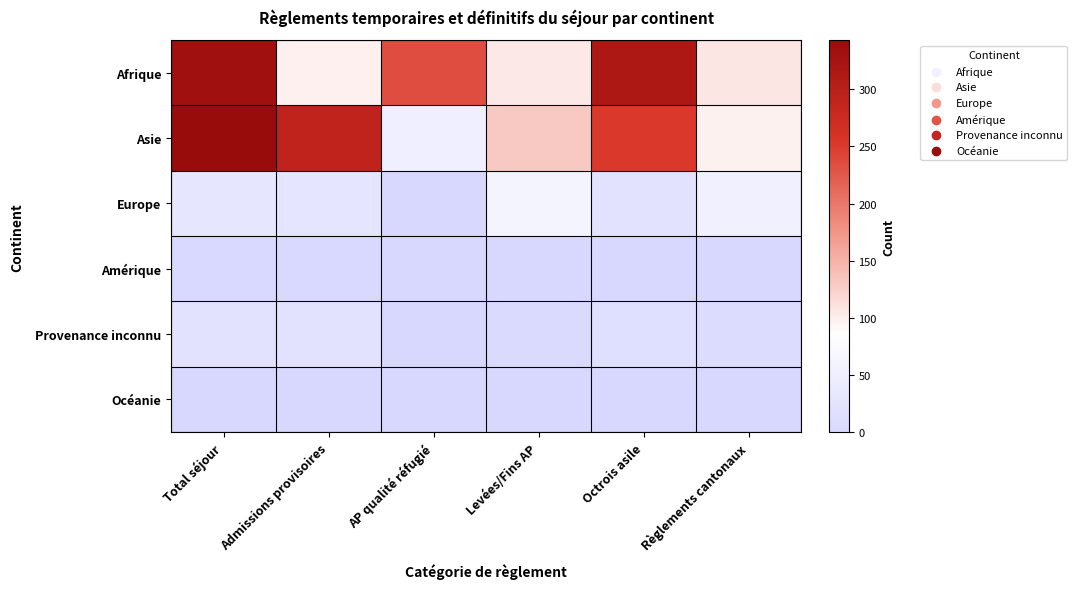

What is the difference between the highest and lowest values at AP qualité réfugié?

235